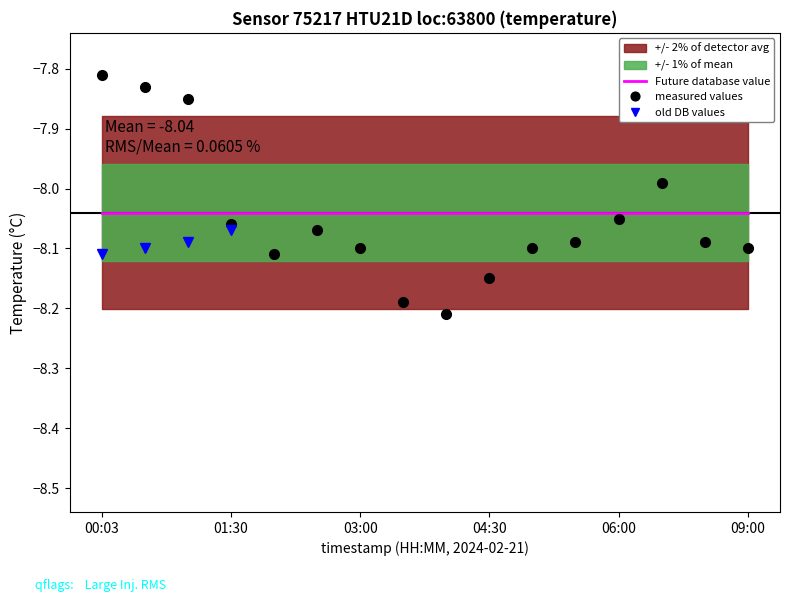

Reading right to left, list all the values displayed in this chart.

09:00=-8.1	08:00=-8.1	07:00=-8.0	06:00=-8.1	05:30=-8.1	05:00=-8.1	04:30=-8.2	04:00=-8.2	03:30=-8.2	03:00=-8.1	02:30=-8.1	02:00=-8.1	01:30=-8.1	01:00=-7.8	00:30=-7.8	00:03=-7.8